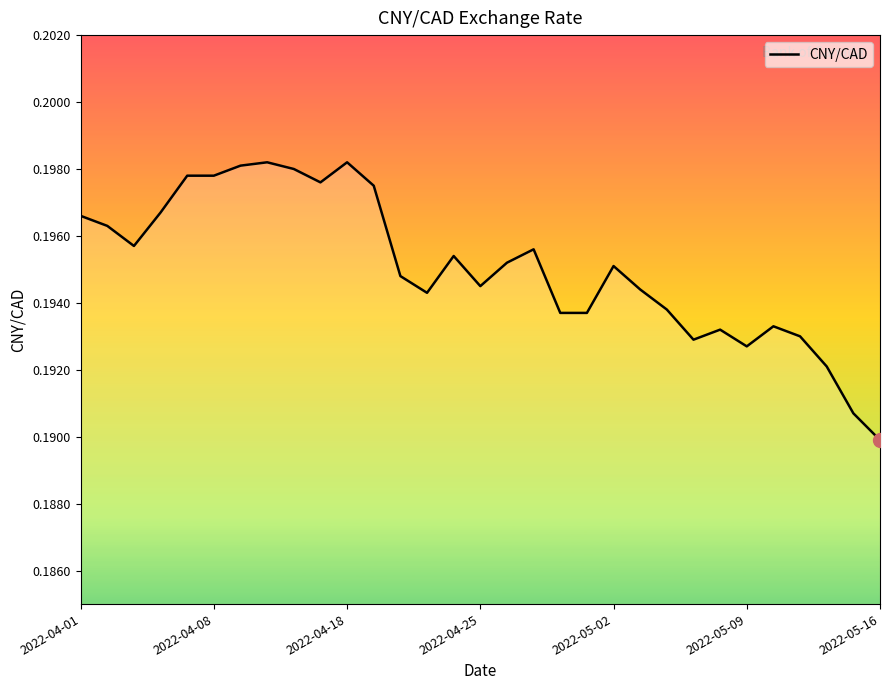

At which category does the chart reach its minimum across all series?

2022-05-16